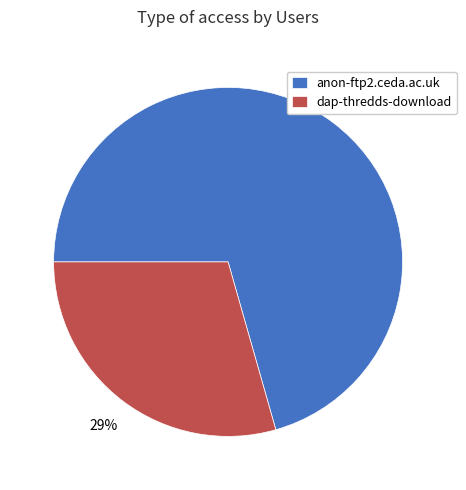

How many slices are in this pie chart?

2